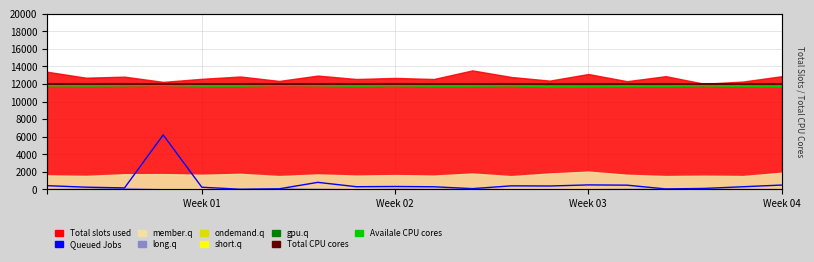

What is the label of the 13th point from the left?

12